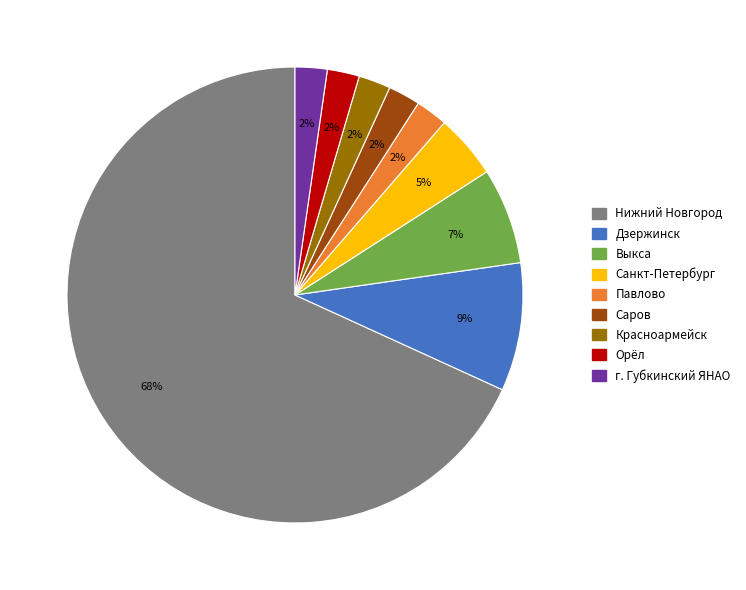

Is Нижний Новгород the majority of the pie?

Yes